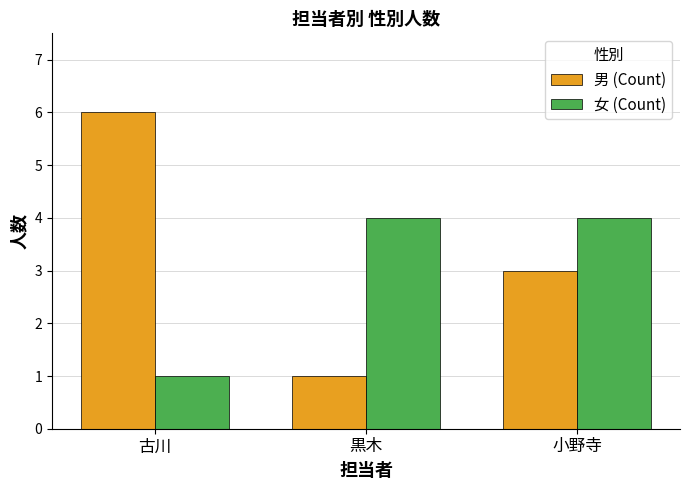

List the series in order of their peak value, highest first.

男 (Count), 女 (Count)